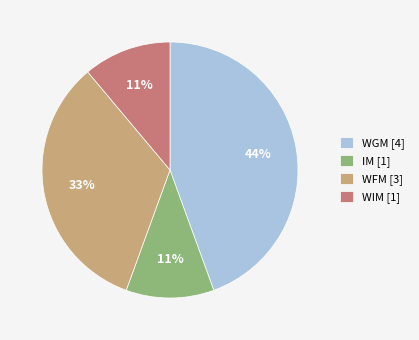

Is it true that WGM is 44% of the pie?

True